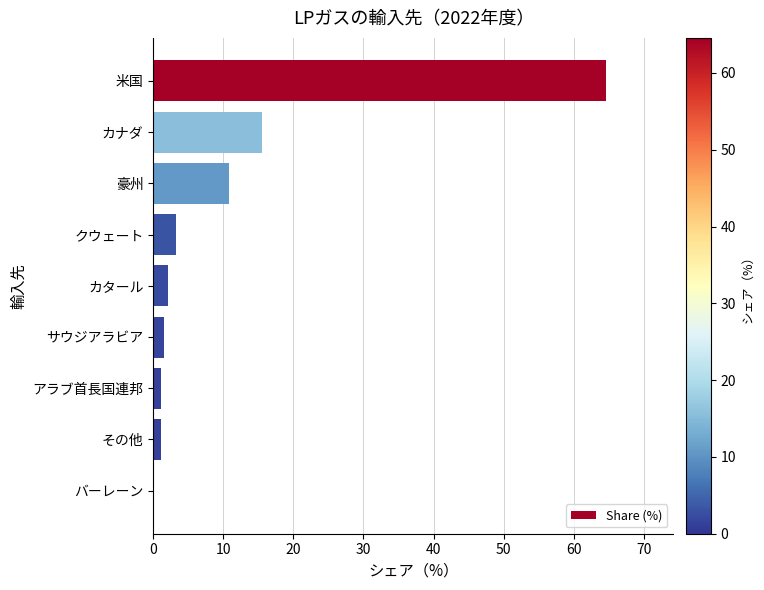

What is the change in value from 米国 to カタール?

-62.4